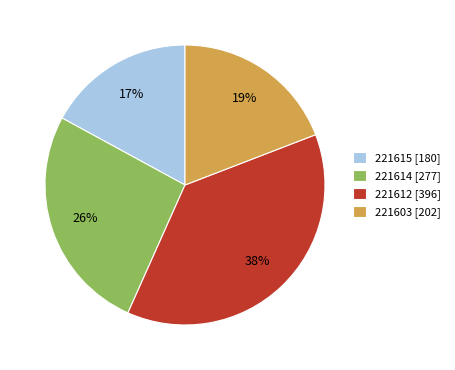

True or false: 221614 [277] accounts for 26% of the total.

True